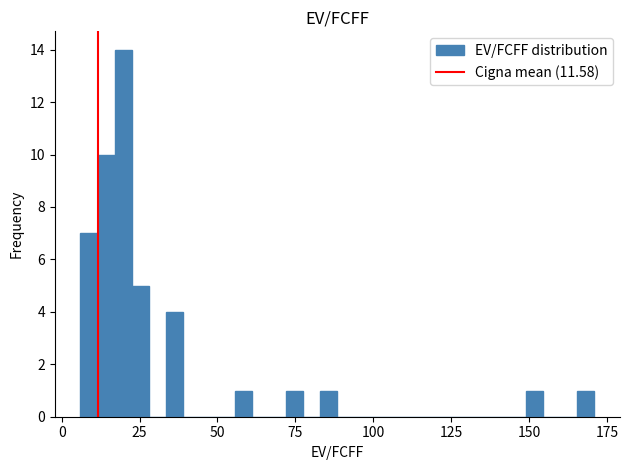

Read against the x-axis, roughly where is the centre of the tallest bar?

20